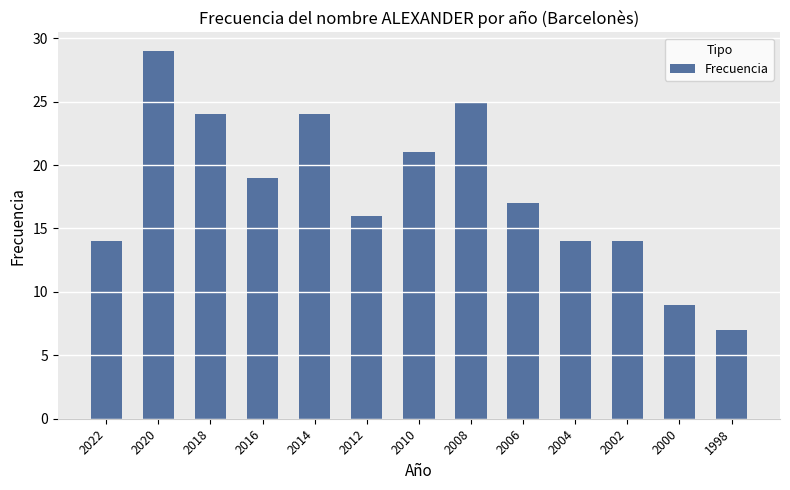

Is it true that the value at 2016 is 30?

False